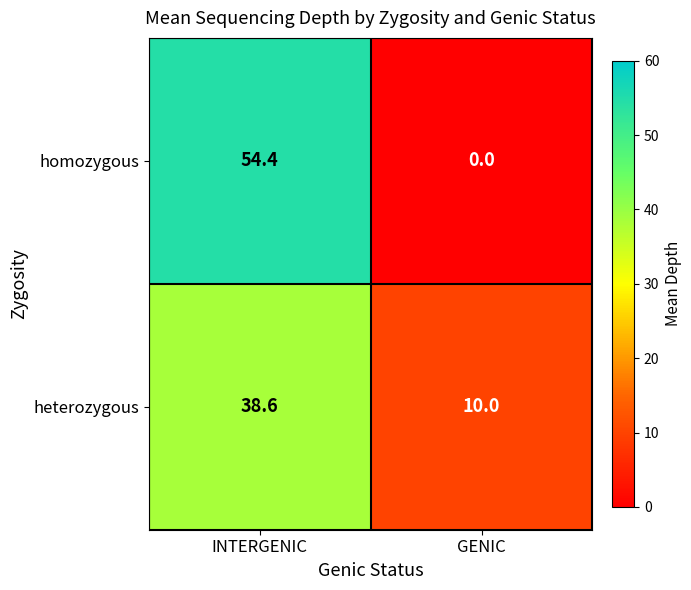

How many categories are shown in the chart?

2